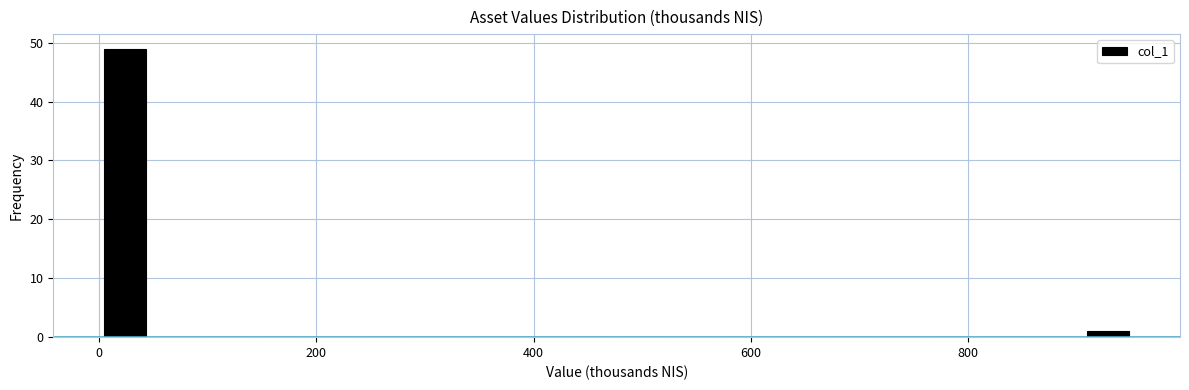

Read against the x-axis, roughly where is the centre of the tallest bar?

20